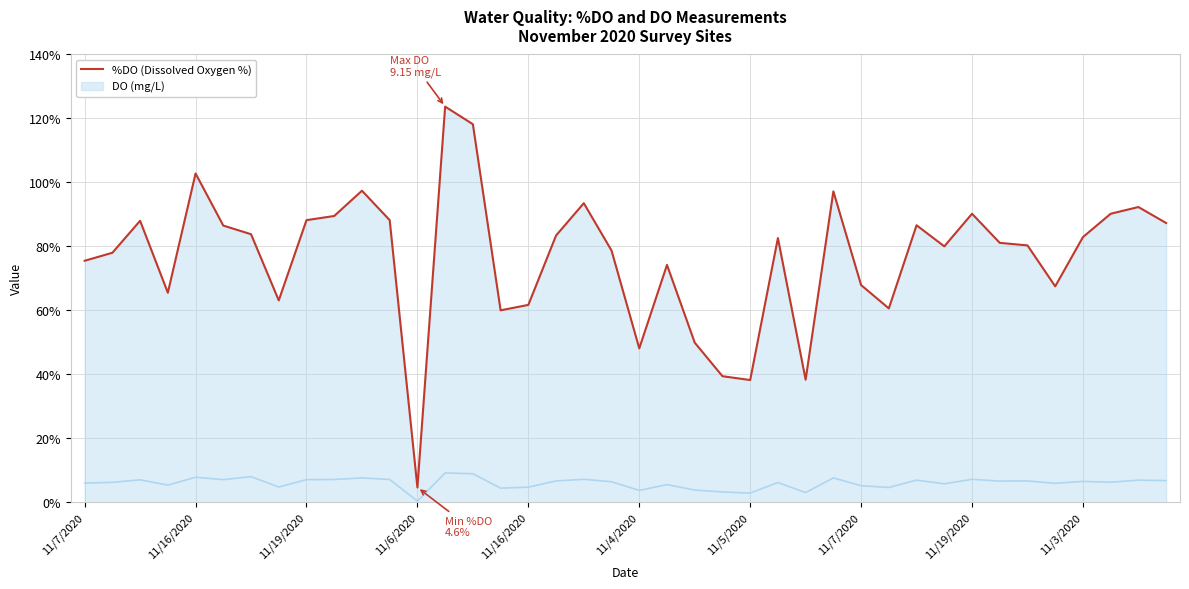

The chart shows a value of 32.4 at 11/4/2020. True or false?

False